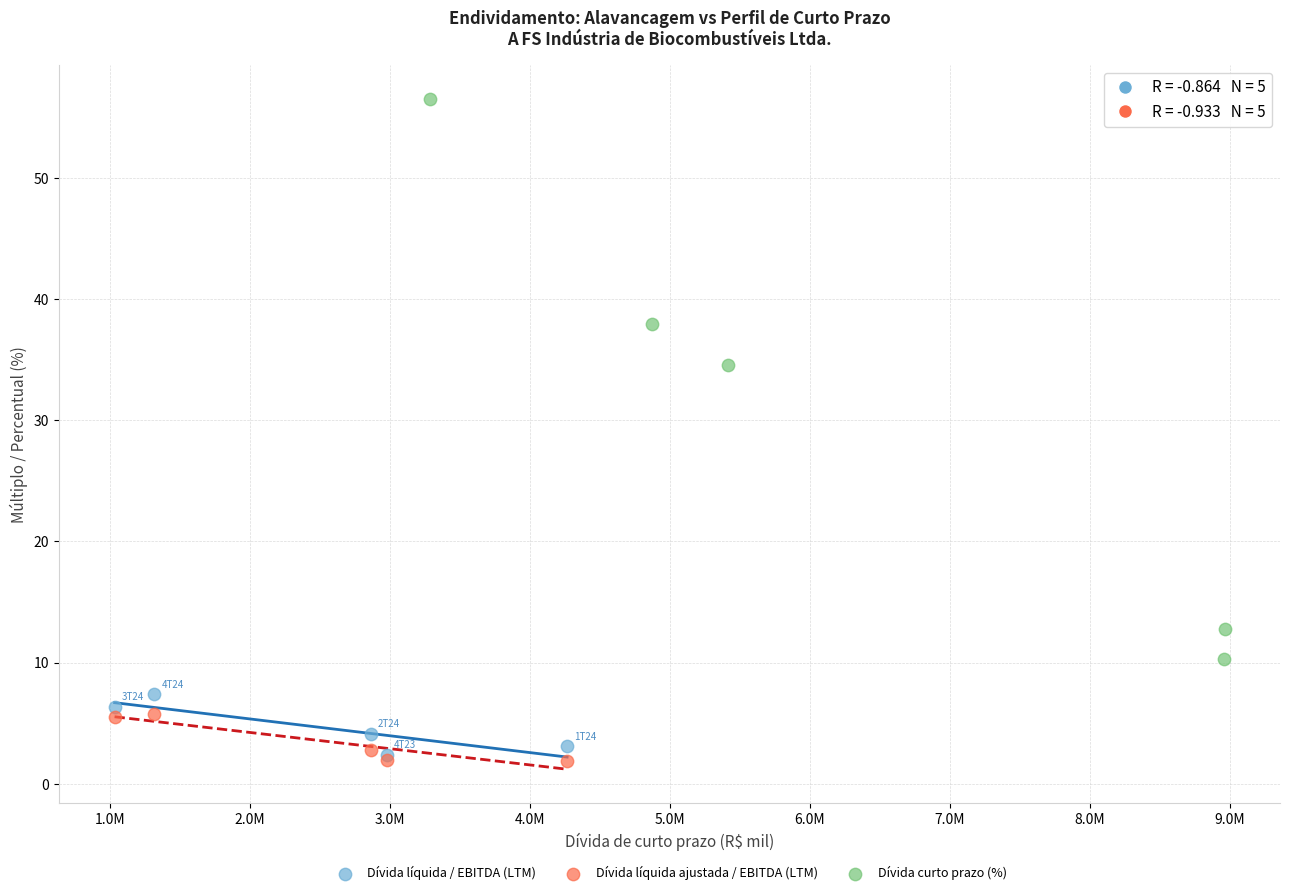

Which series has the widest spread of Y values?

Dívida curto prazo (%)